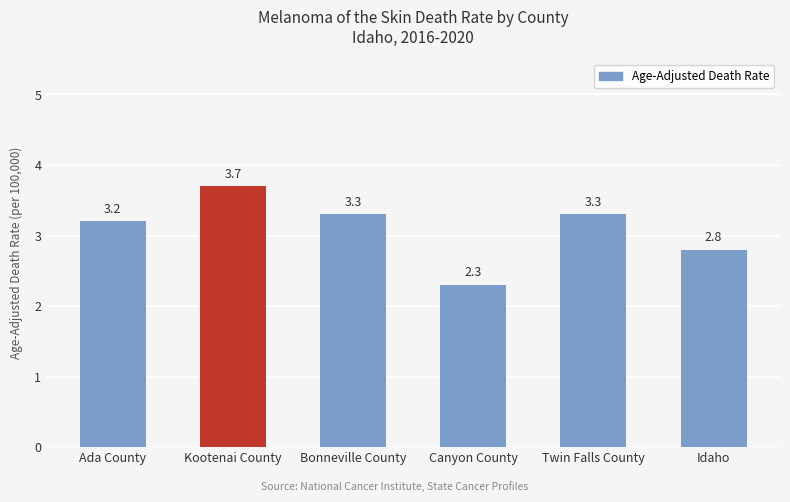

The chart shows a value of 2.3 at Canyon County. True or false?

True